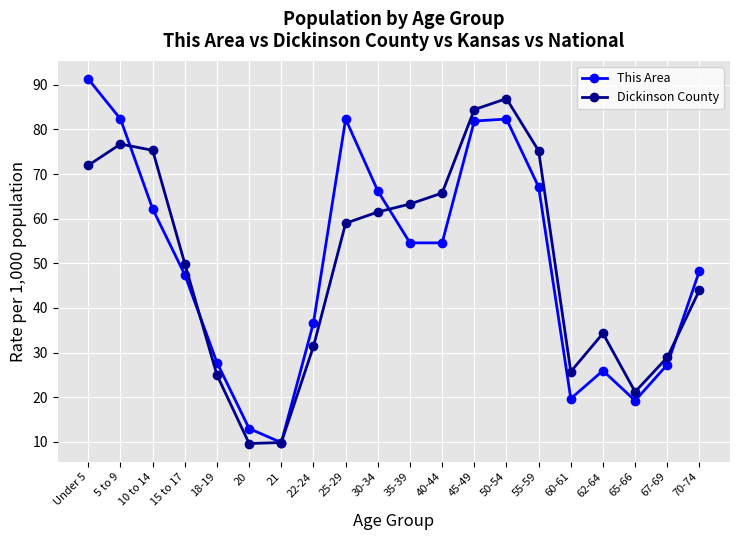

What is the sum of the Dickinson County values at 21 and 65-66?

31.1